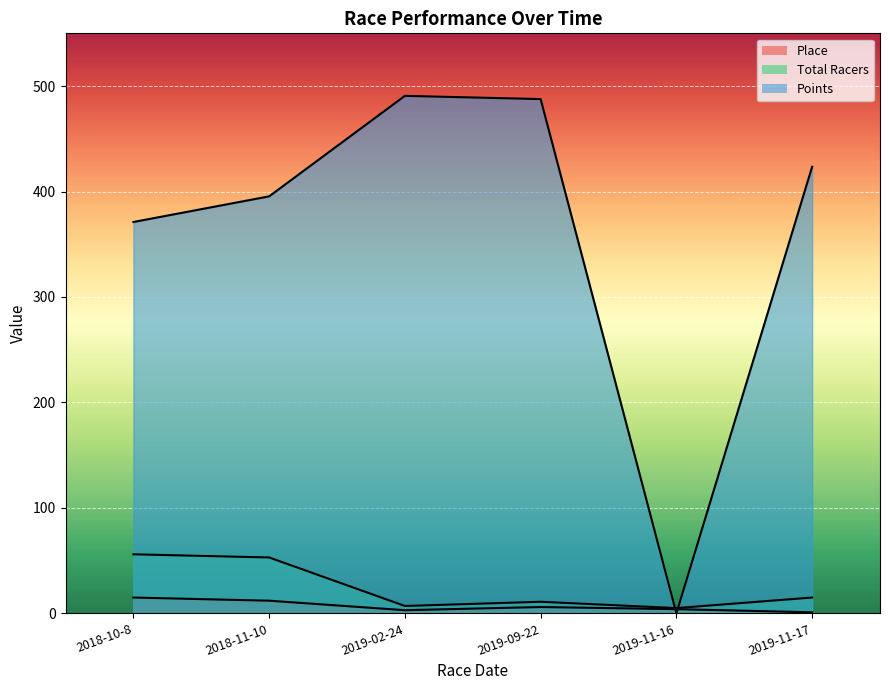

List the labels in order of Total Racers value, largest first.

2018-10-8, 2018-11-10, 2019-11-17, 2019-09-22, 2019-02-24, 2019-11-16